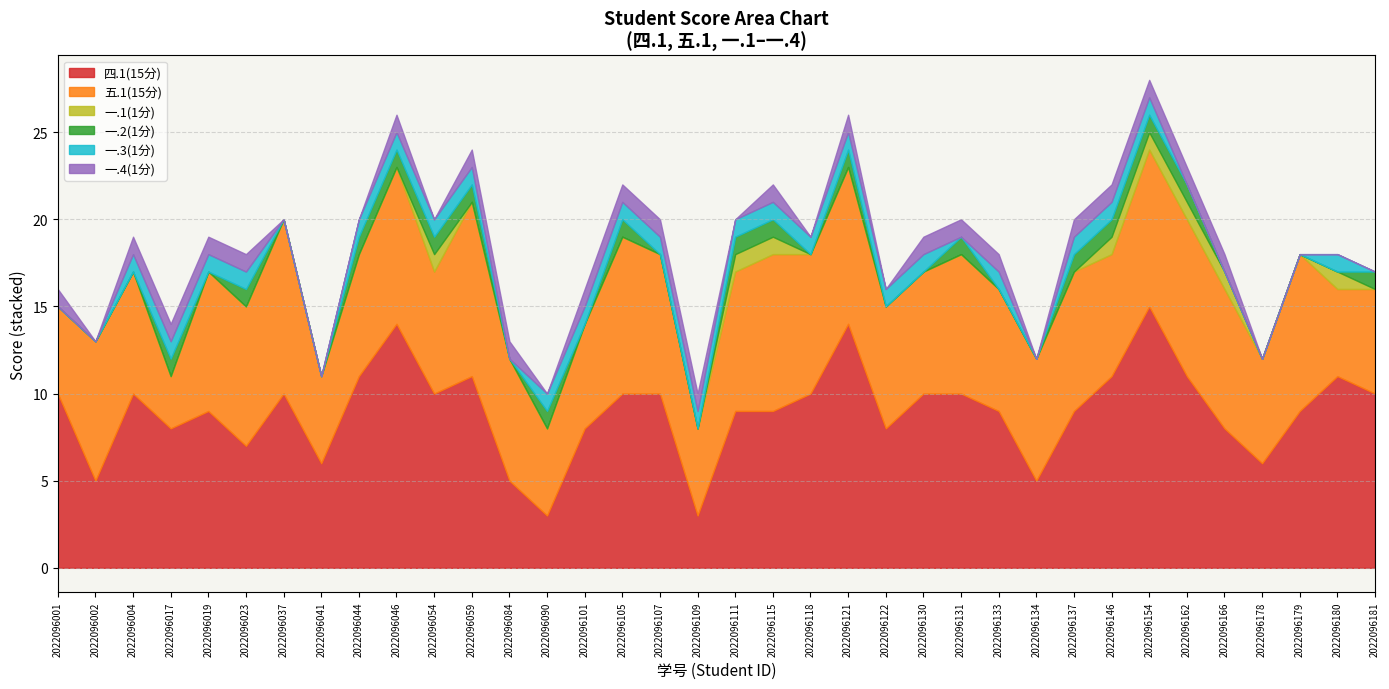

Reading left to right, extract all data points from this chart.

四.1(15分): 2022096001=10	2022096002=5	2022096004=10	2022096017=8	2022096019=9	2022096023=7	2022096037=10	2022096041=6	2022096044=11	2022096046=14	2022096054=10	2022096059=11	2022096084=5	2022096090=3	2022096101=8	2022096105=10	2022096107=10	2022096109=3	2022096111=9	2022096115=9	2022096118=10	2022096121=14	2022096122=8	2022096130=10	2022096131=10	2022096133=9	2022096134=5	2022096137=9	2022096146=11	2022096154=15	2022096162=11	2022096166=8	2022096178=6	2022096179=9	2022096180=11	2022096181=10
五.1(15分): 2022096001=5	2022096002=8	2022096004=7	2022096017=3	2022096019=8	2022096023=8	2022096037=10	2022096041=5	2022096044=7	2022096046=9	2022096054=7	2022096059=10	2022096084=7	2022096090=5	2022096101=6	2022096105=9	2022096107=8	2022096109=5	2022096111=8	2022096115=9	2022096118=8	2022096121=9	2022096122=7	2022096130=7	2022096131=8	2022096133=7	2022096134=7	2022096137=8	2022096146=7	2022096154=9	2022096162=9	2022096166=8	2022096178=6	2022096179=9	2022096180=5	2022096181=6
一.1(1分): 2022096001=0	2022096002=0	2022096004=0	2022096017=0	2022096019=0	2022096023=0	2022096037=0	2022096041=0	2022096044=0	2022096046=0	2022096054=1	2022096059=0	2022096084=0	2022096090=0	2022096101=0	2022096105=0	2022096107=0	2022096109=0	2022096111=1	2022096115=1	2022096118=0	2022096121=0	2022096122=0	2022096130=0	2022096131=0	2022096133=0	2022096134=0	2022096137=0	2022096146=1	2022096154=1	2022096162=1	2022096166=1	2022096178=0	2022096179=0	2022096180=1	2022096181=0
一.2(1分): 2022096001=0	2022096002=0	2022096004=0	2022096017=1	2022096019=0	2022096023=1	2022096037=0	2022096041=0	2022096044=1	2022096046=1	2022096054=1	2022096059=1	2022096084=0	2022096090=1	2022096101=0	2022096105=1	2022096107=0	2022096109=0	2022096111=1	2022096115=1	2022096118=0	2022096121=1	2022096122=0	2022096130=0	2022096131=1	2022096133=0	2022096134=0	2022096137=1	2022096146=1	2022096154=1	2022096162=1	2022096166=0	2022096178=0	2022096179=0	2022096180=0	2022096181=1
一.3(1分): 2022096001=0	2022096002=0	2022096004=1	2022096017=1	2022096019=1	2022096023=1	2022096037=0	2022096041=0	2022096044=1	2022096046=1	2022096054=1	2022096059=1	2022096084=0	2022096090=1	2022096101=1	2022096105=1	2022096107=1	2022096109=1	2022096111=1	2022096115=1	2022096118=1	2022096121=1	2022096122=1	2022096130=1	2022096131=0	2022096133=1	2022096134=0	2022096137=1	2022096146=1	2022096154=1	2022096162=0	2022096166=0	2022096178=0	2022096179=0	2022096180=1	2022096181=0
一.4(1分): 2022096001=1	2022096002=0	2022096004=1	2022096017=1	2022096019=1	2022096023=1	2022096037=0	2022096041=0	2022096044=0	2022096046=1	2022096054=0	2022096059=1	2022096084=1	2022096090=0	2022096101=1	2022096105=1	2022096107=1	2022096109=1	2022096111=0	2022096115=1	2022096118=0	2022096121=1	2022096122=0	2022096130=1	2022096131=1	2022096133=1	2022096134=0	2022096137=1	2022096146=1	2022096154=1	2022096162=1	2022096166=1	2022096178=0	2022096179=0	2022096180=0	2022096181=0